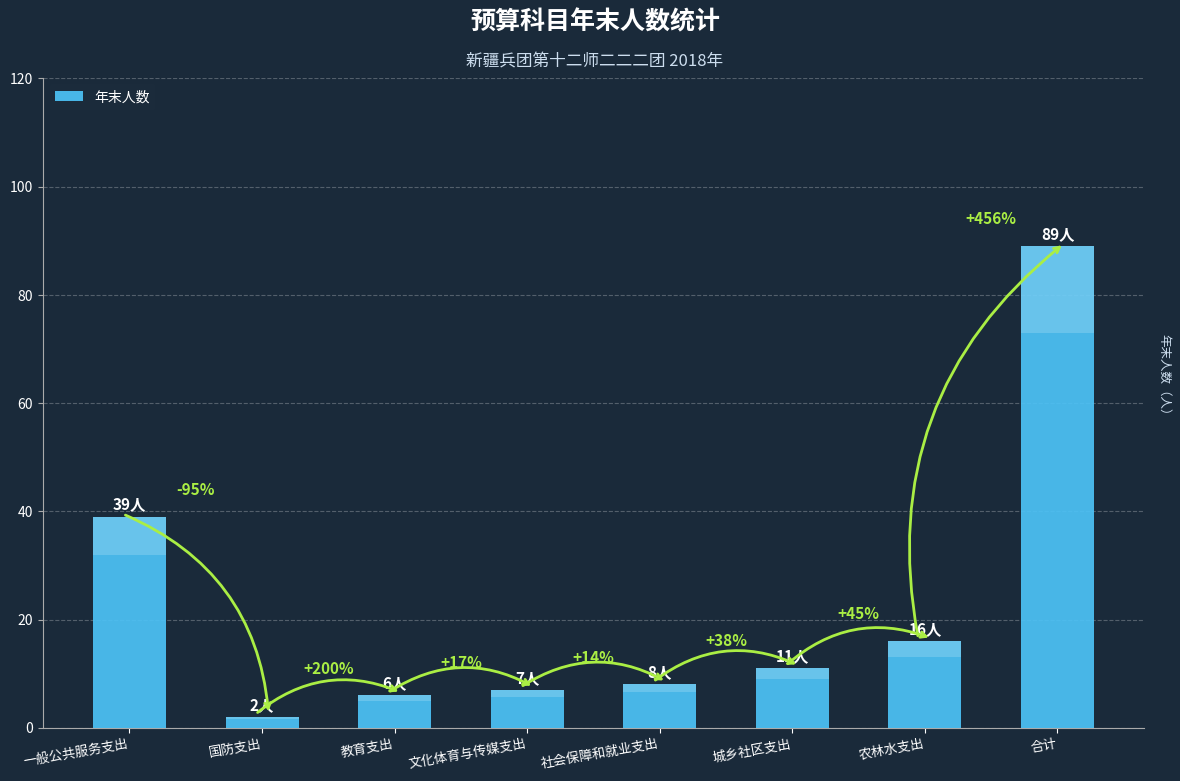

Rank the categories by value from lowest to highest.

国防支出, 教育支出, 文化体育与传媒支出, 社会保障和就业支出, 城乡社区支出, 农林水支出, 一般公共服务支出, 合计